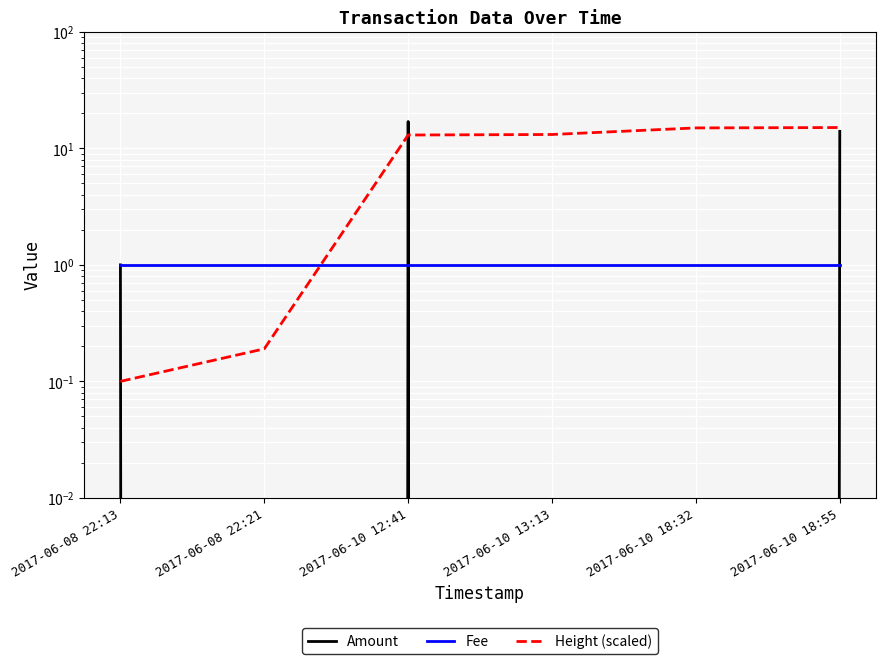

What is the label of the 6th point from the right?

2017-06-08 22:13